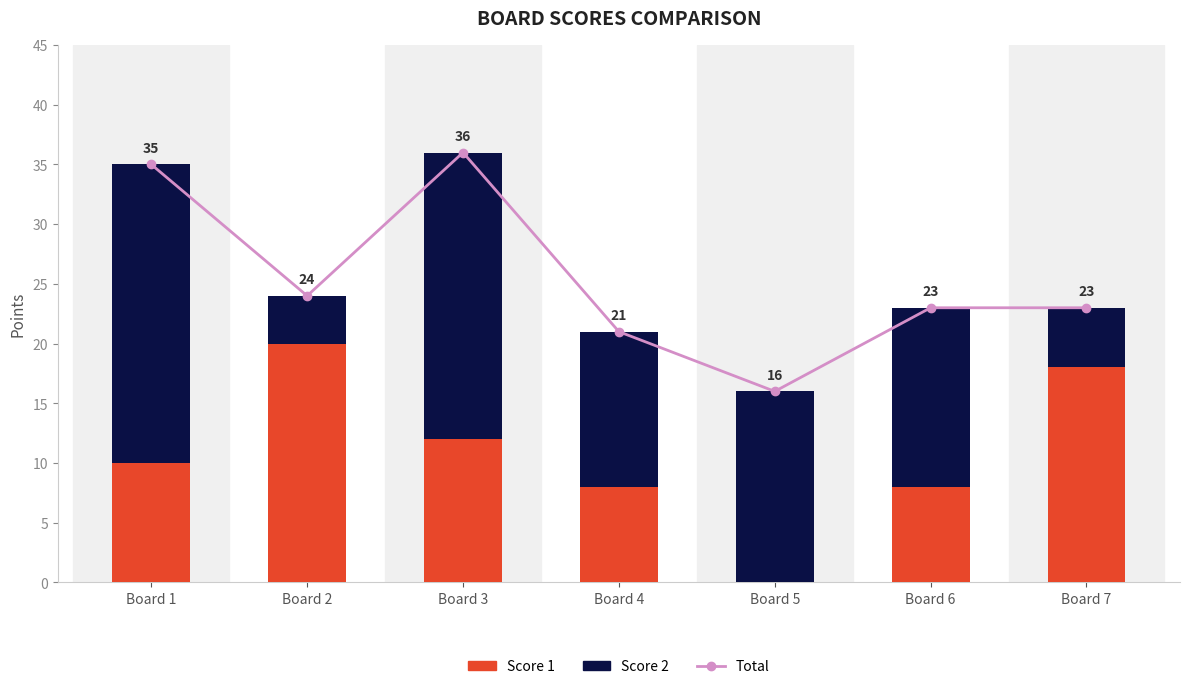

Read the Total value at Board 2, to the nearest 10.

20